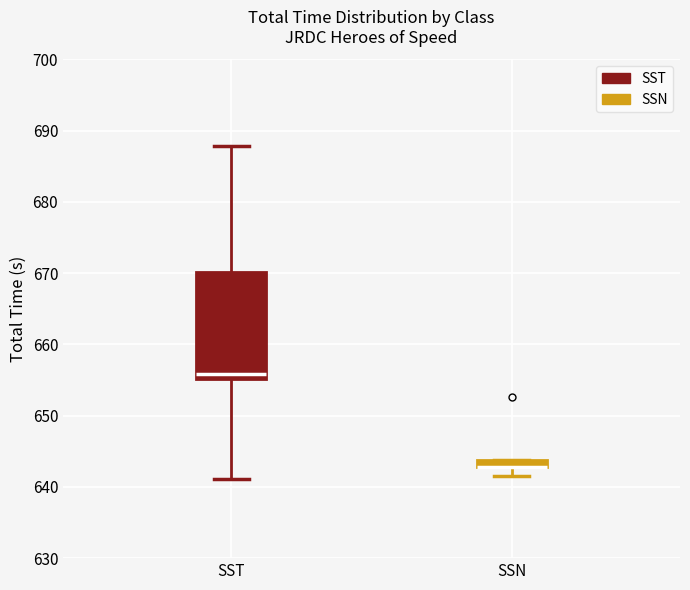

Where is the lower edge of the box for SST on the y-axis? The values are not printed on the chart, so give them approximately, as read against the axis.

655